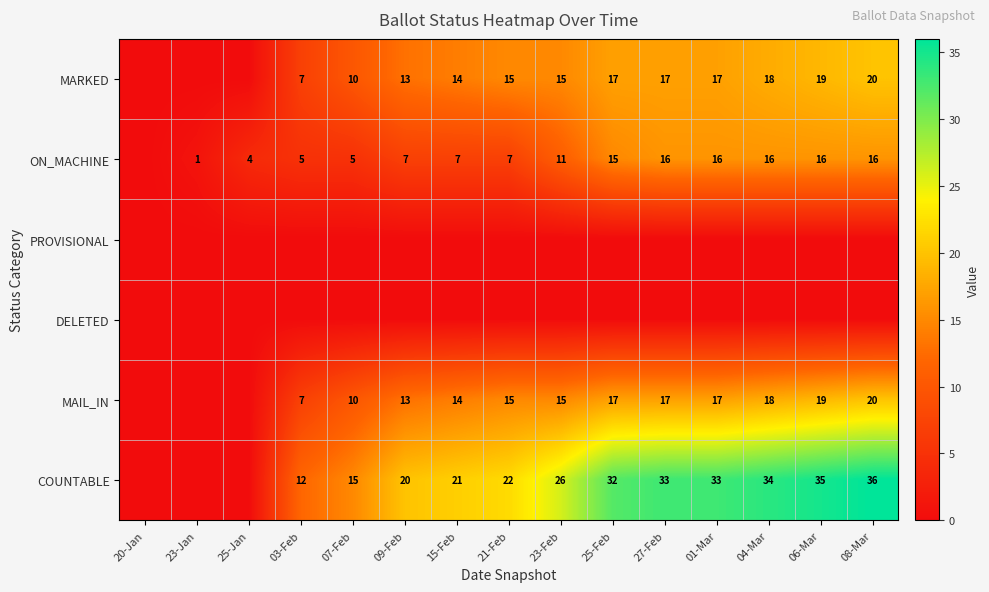

The value of MAIL_IN at 21-Feb is 8. True or false?

False